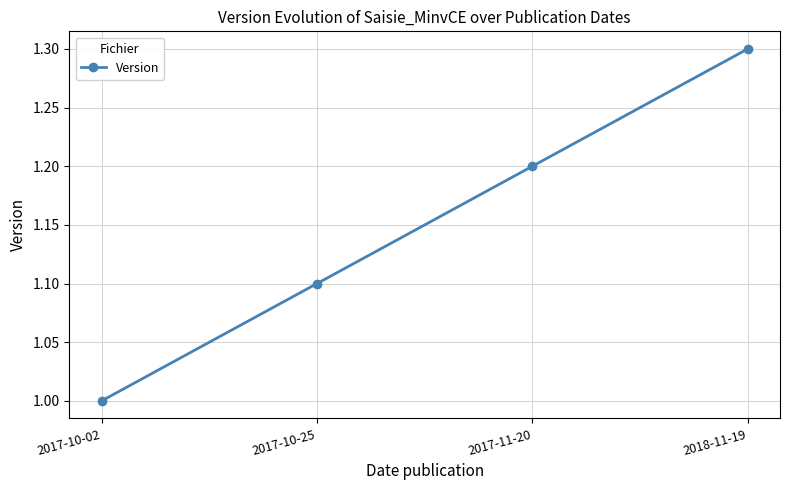

Count the number of categories in the chart.

4